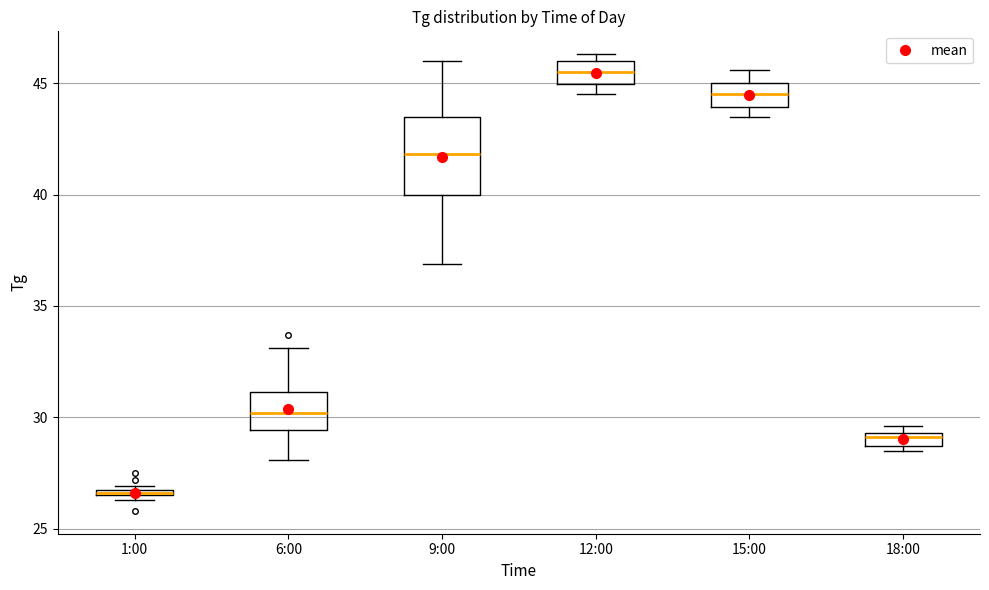

Which box's median line is the lowest?

1:00